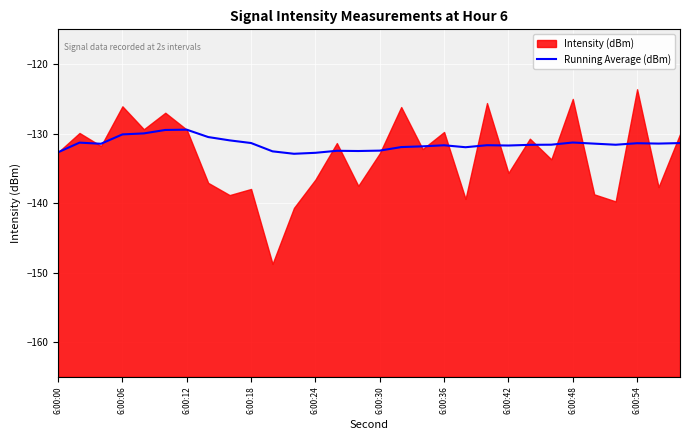

True or false: the data has more than 0 interior local peaks.

True